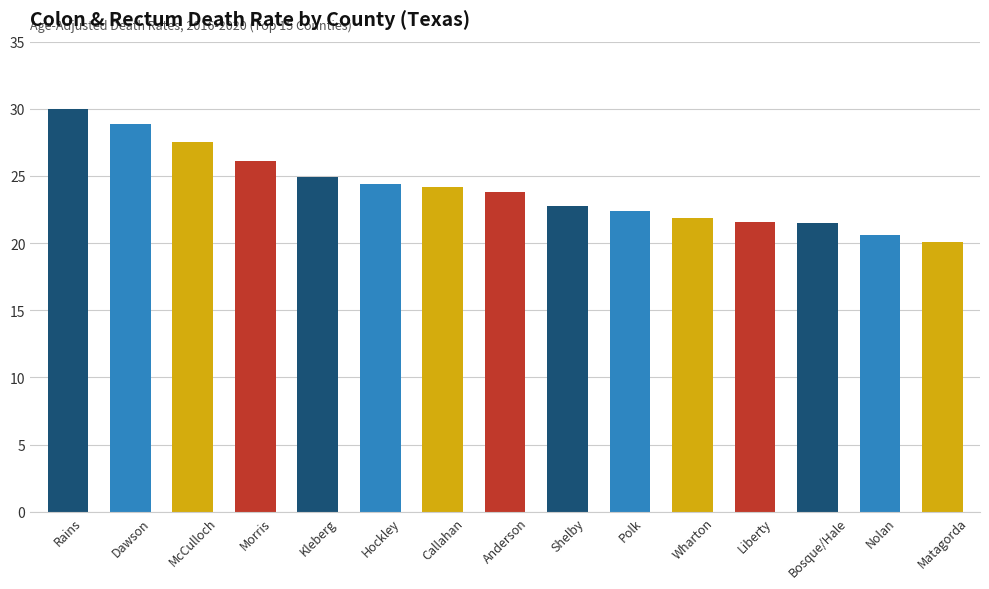

What is the sum of all values?

360.7